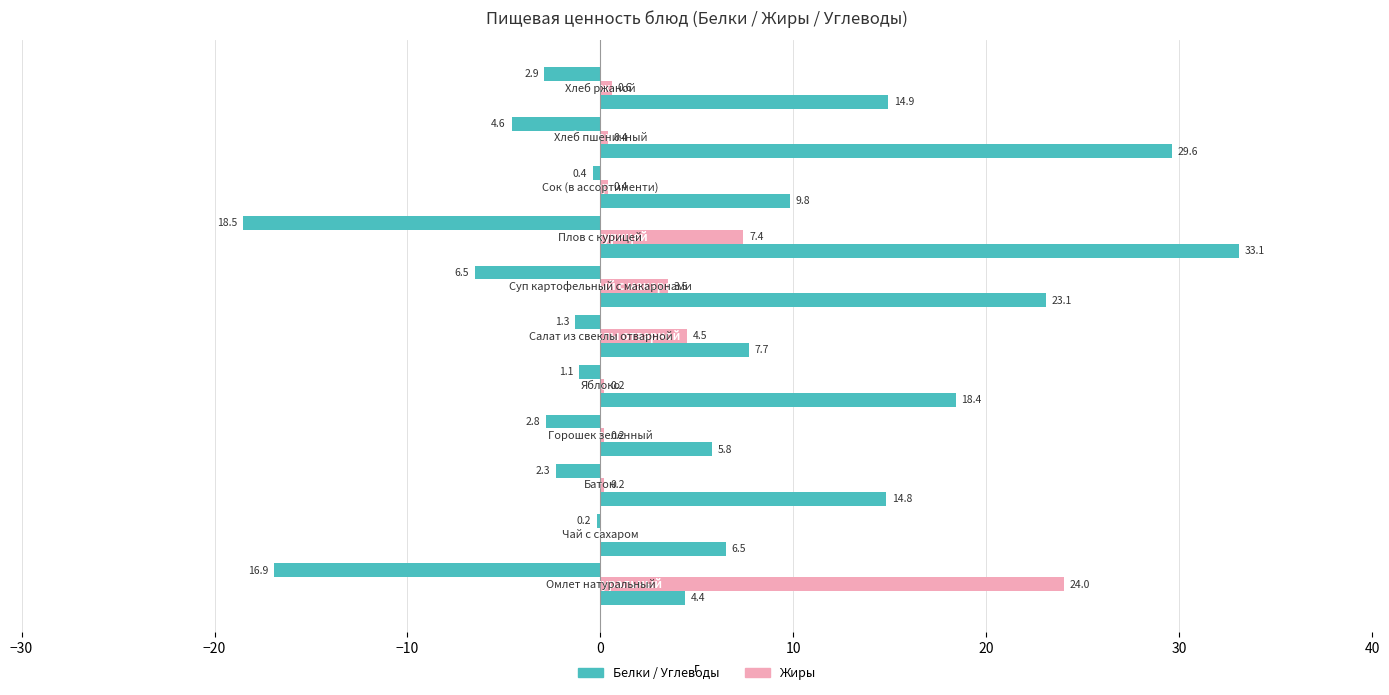

How many distinct data groups are displayed?

3